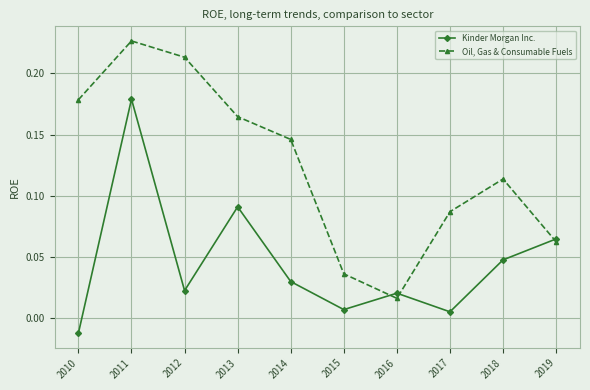

Which category has the lowest value in the Kinder Morgan Inc. series?

2010